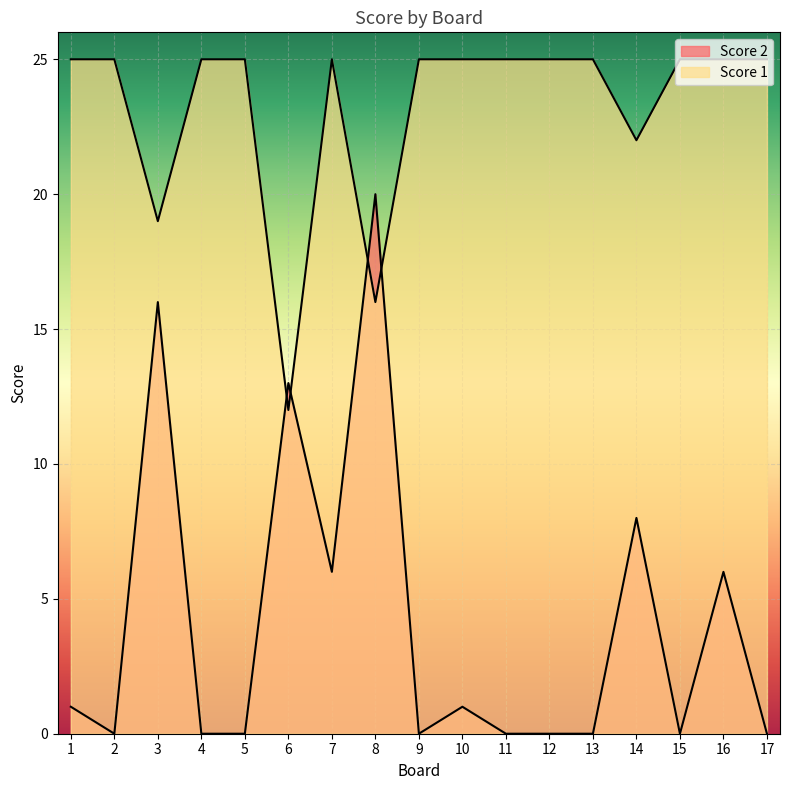

How many distinct data groups are displayed?

2